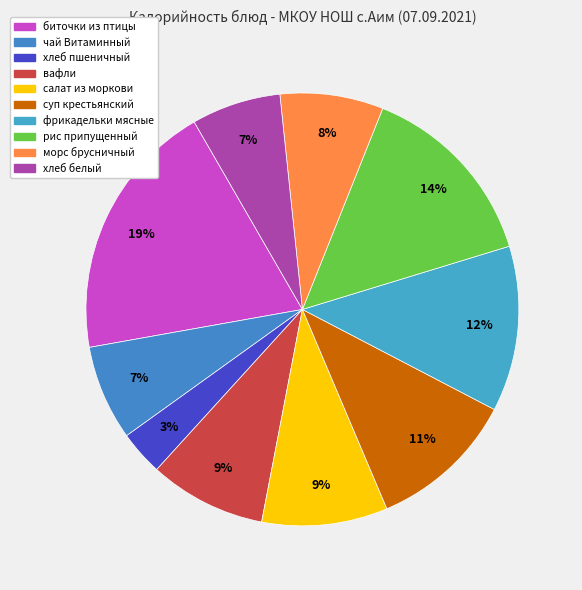

The чай Витаминный slice represents 7% of the pie. True or false?

True